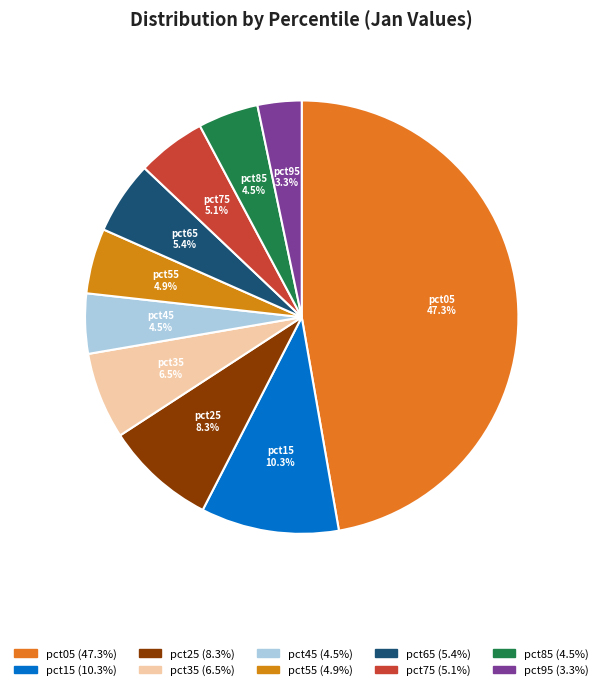

To the nearest percent, what percentage of the pie is pct65?

5%